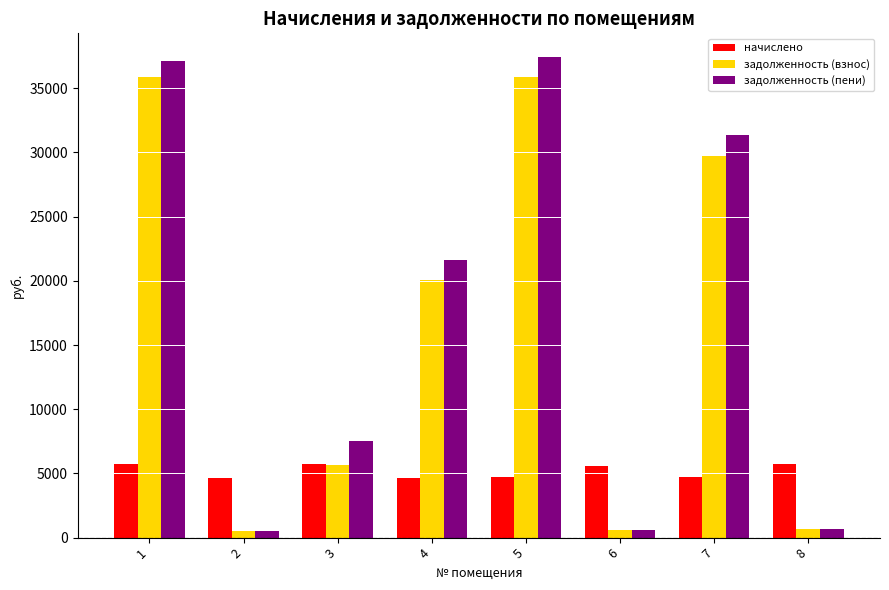

Is the value of задолженность (взнос) at 8 greater than the value of начислено at 6?

No